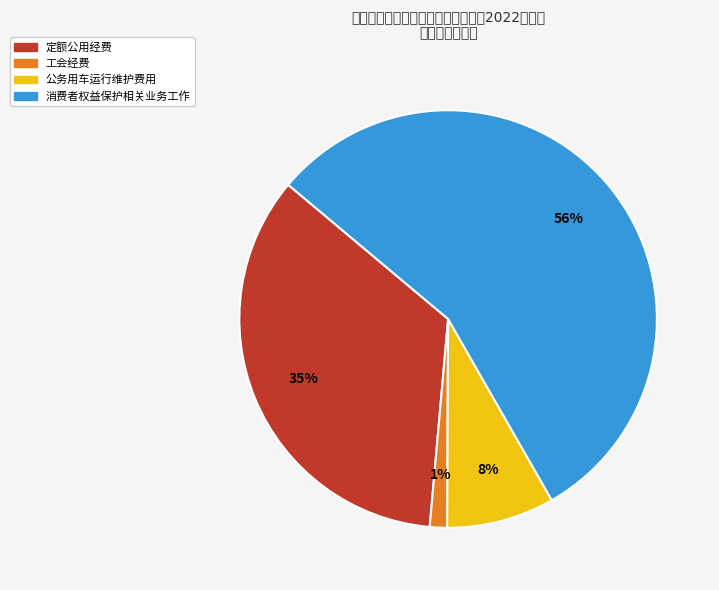

How many slices are in this pie chart?

4